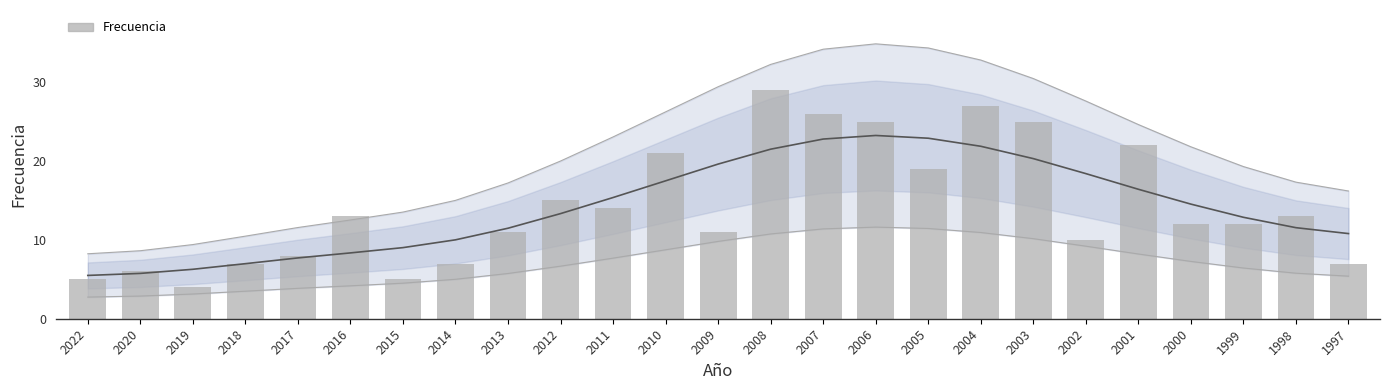

Where is the data nearest to the value 16?

2012